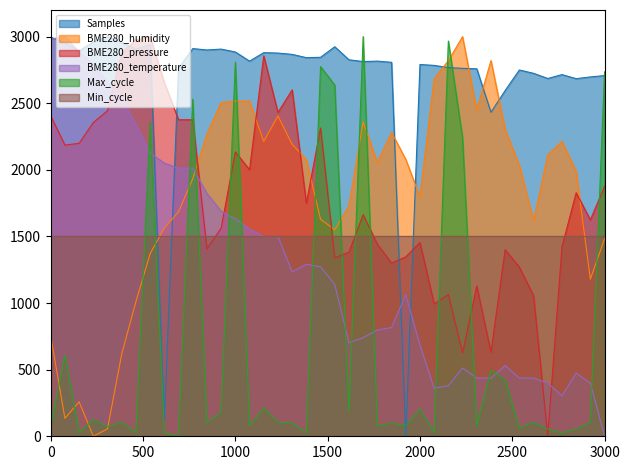

What is the maximum value for BME280_humidity?

3000.0